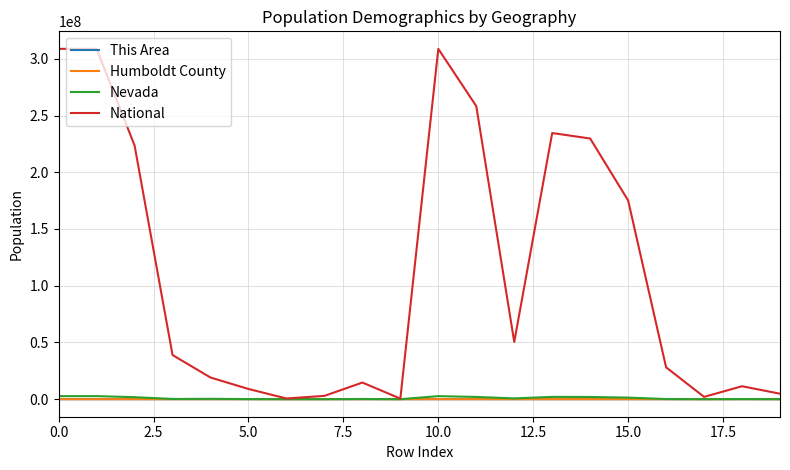

What is the maximum value shown in the chart?

308745538